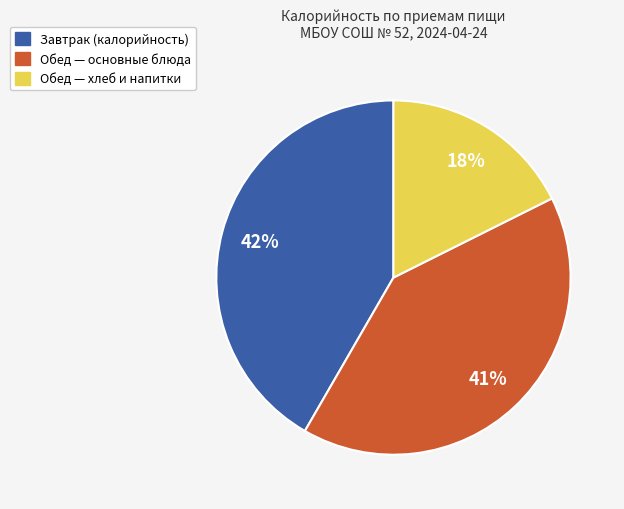

To the nearest percent, what is the difference between the largest and smallest slice percentages?

24%